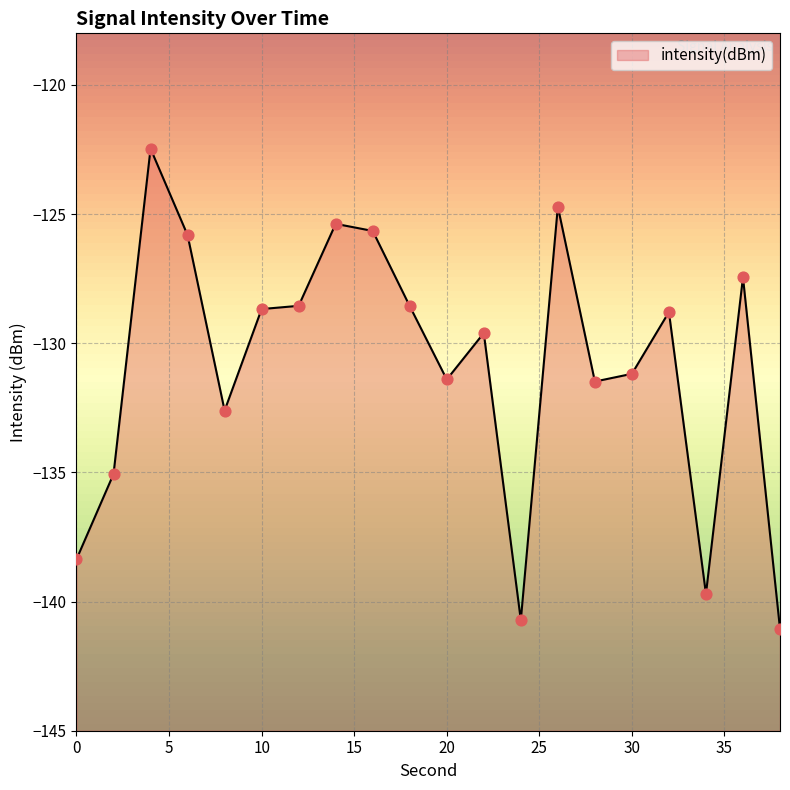

Between 28 and 6, which is larger?

6